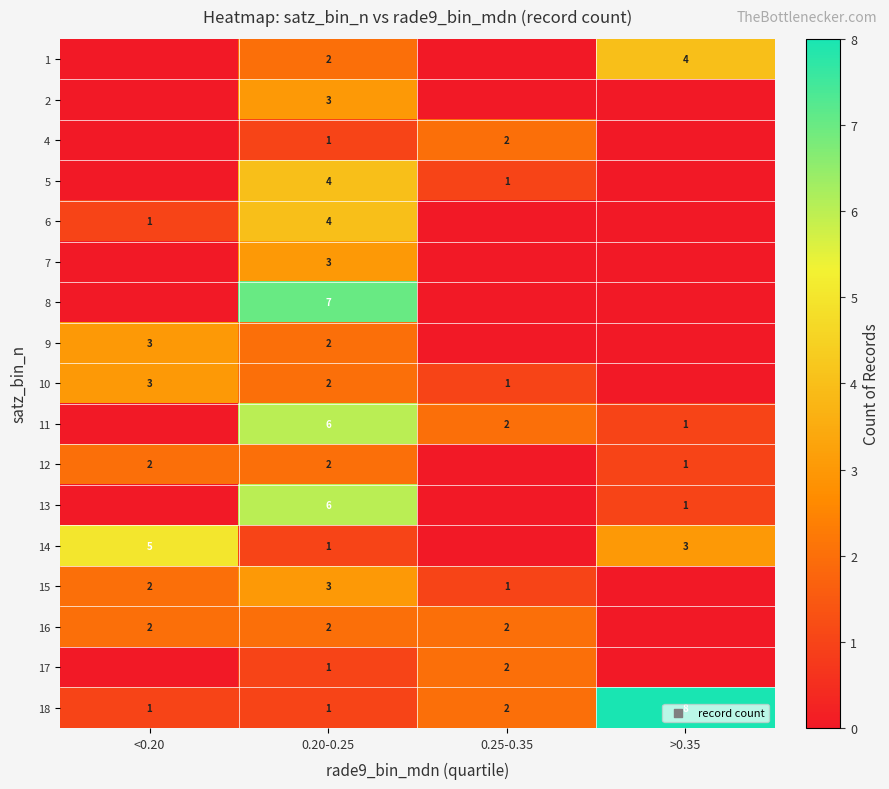

The 14 series shows 7 at <0.20. True or false?

False